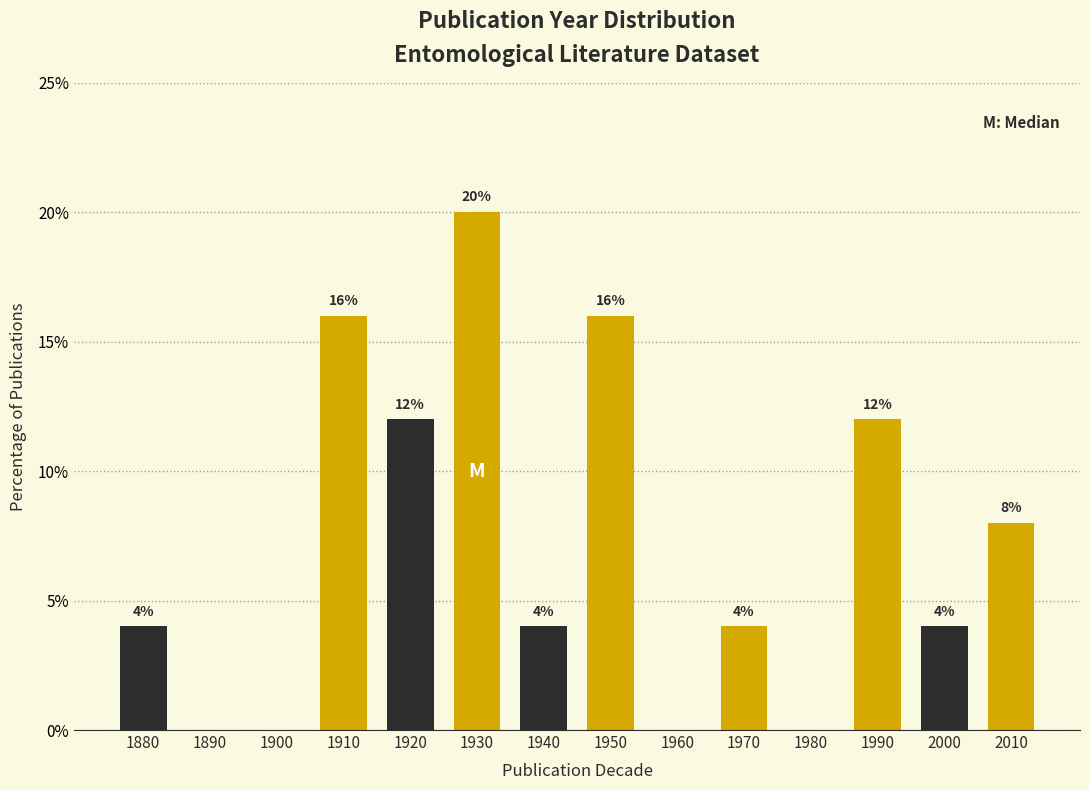

Reading left to right, list all the values displayed in this chart.

1880=4	1890=0	1900=0	1910=16	1920=12	1930=20	1940=4	1950=16	1960=0	1970=4	1980=0	1990=12	2000=4	2010=8